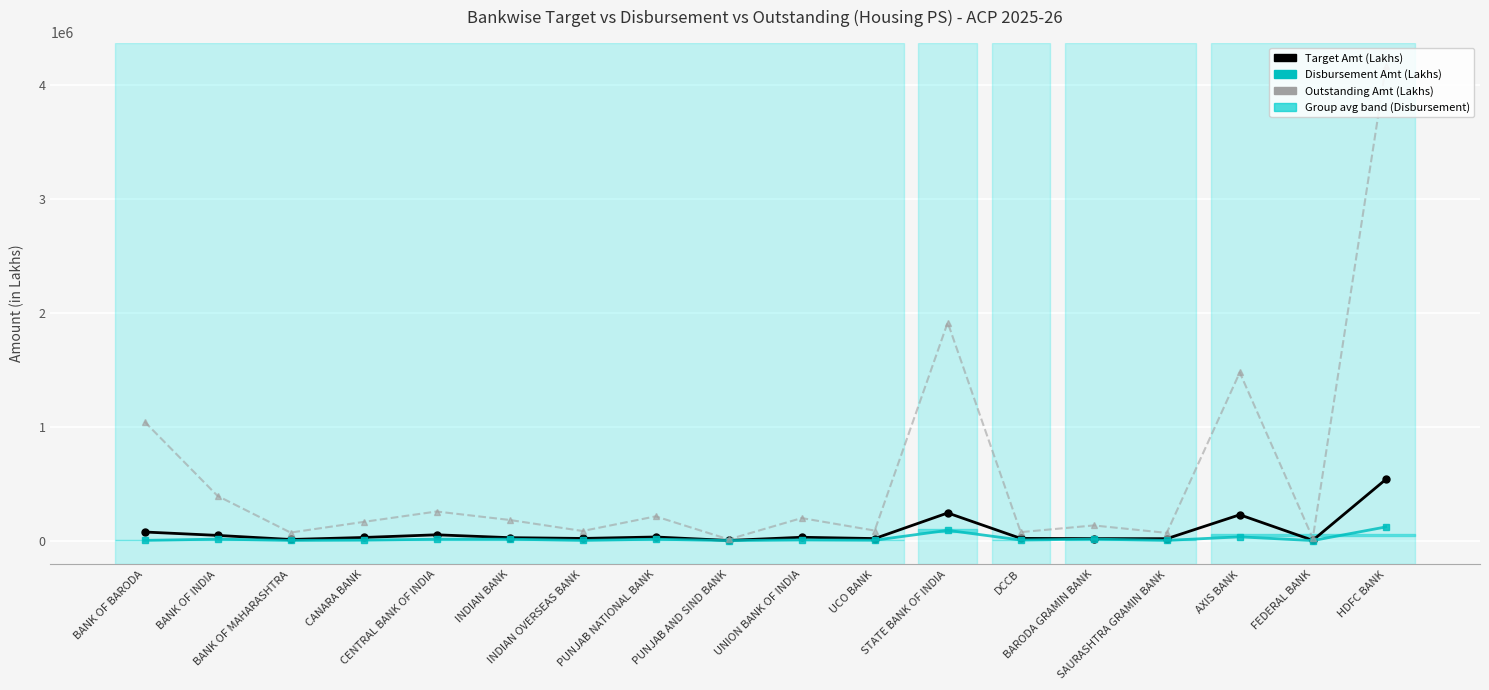

Does the chart display data point markers on the line(s)?

Yes